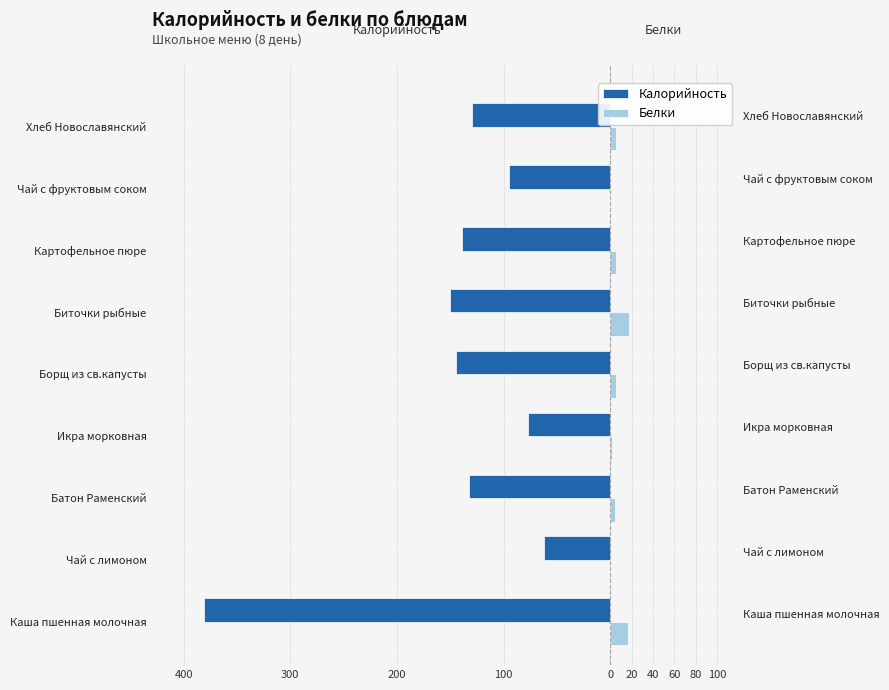

What is the average value of the Калорийность series?

-145.7